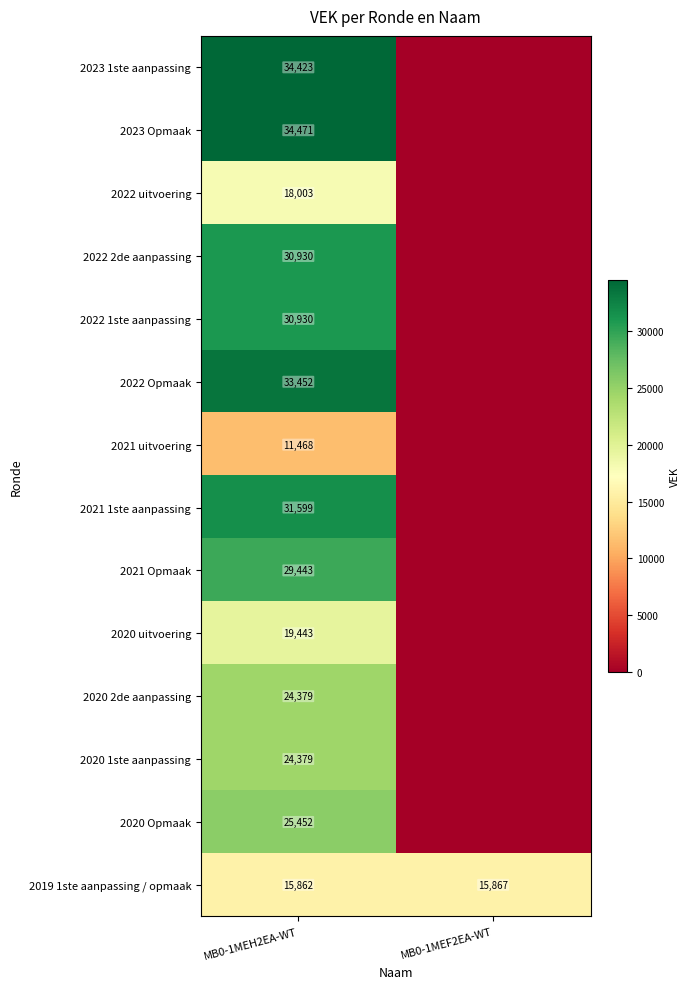

At which category is the sum across all series the highest?

MB0-1MEH2EA-WT